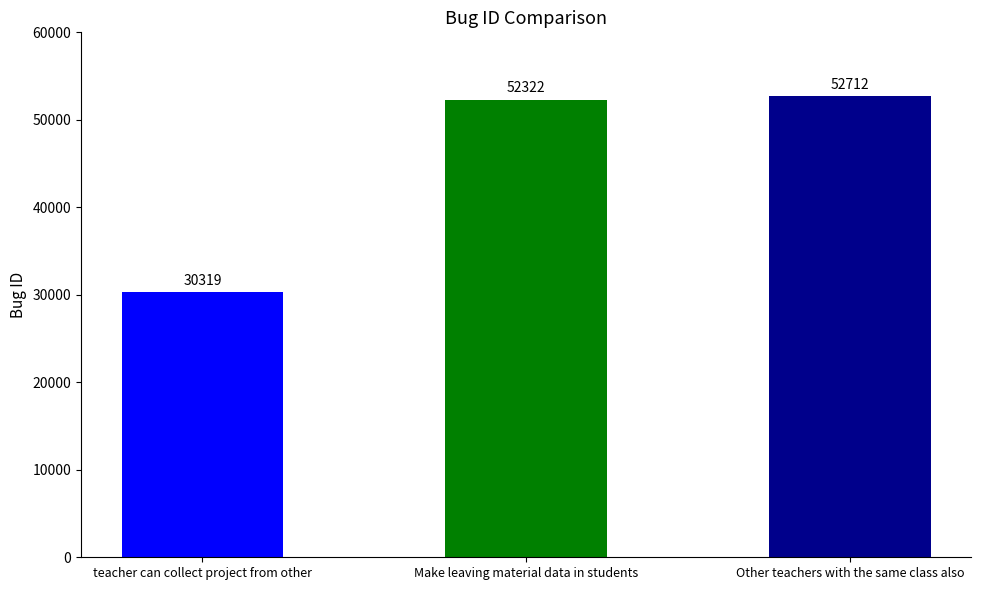

How many series are shown in this chart?

1